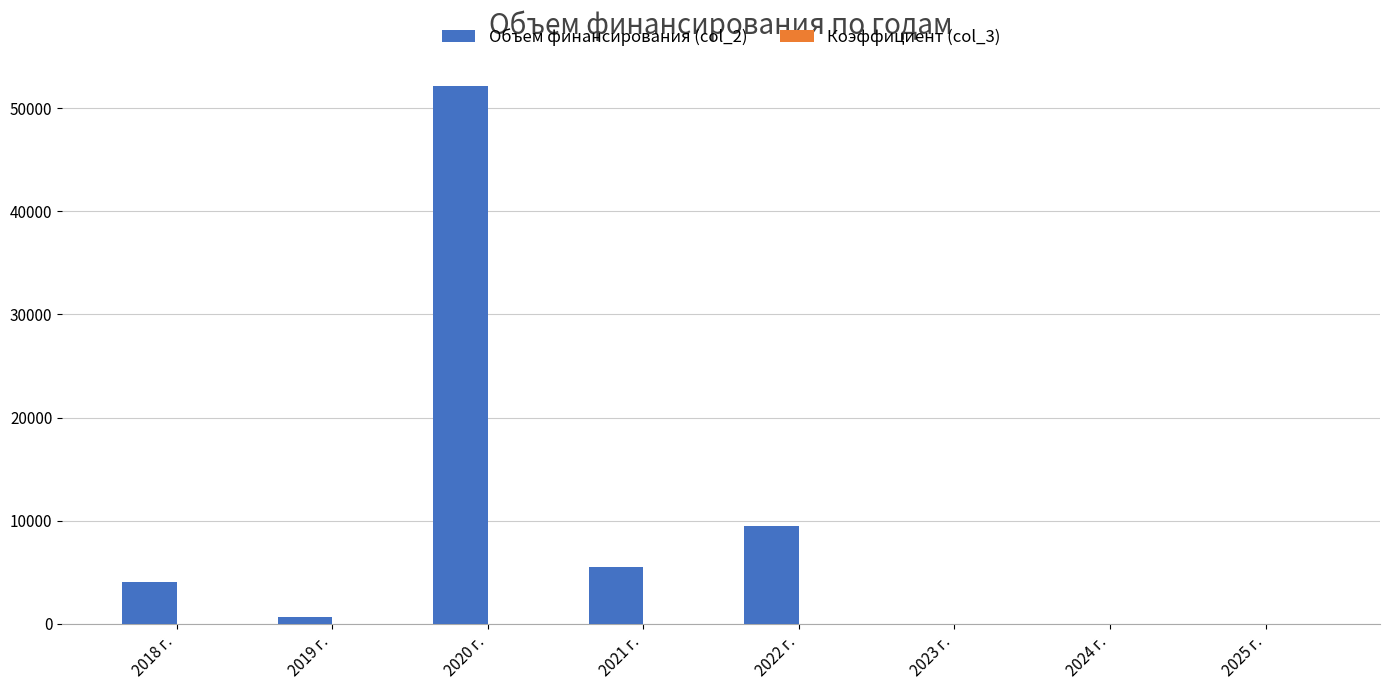

What is the total value across all series at 2021 г.?

5480.1